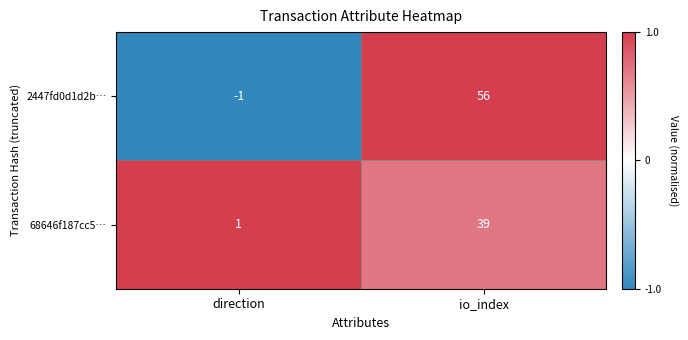

The 68646f187cc5… series shows 1 at direction. True or false?

True